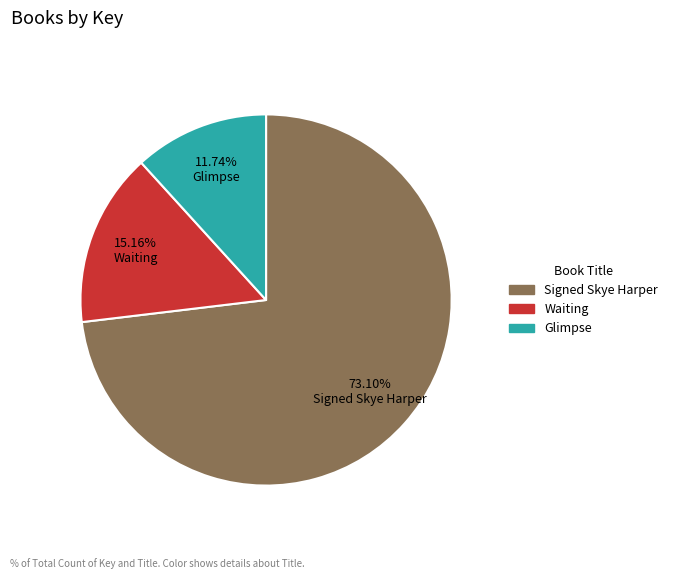

Is it true that Waiting is 15% of the pie?

True